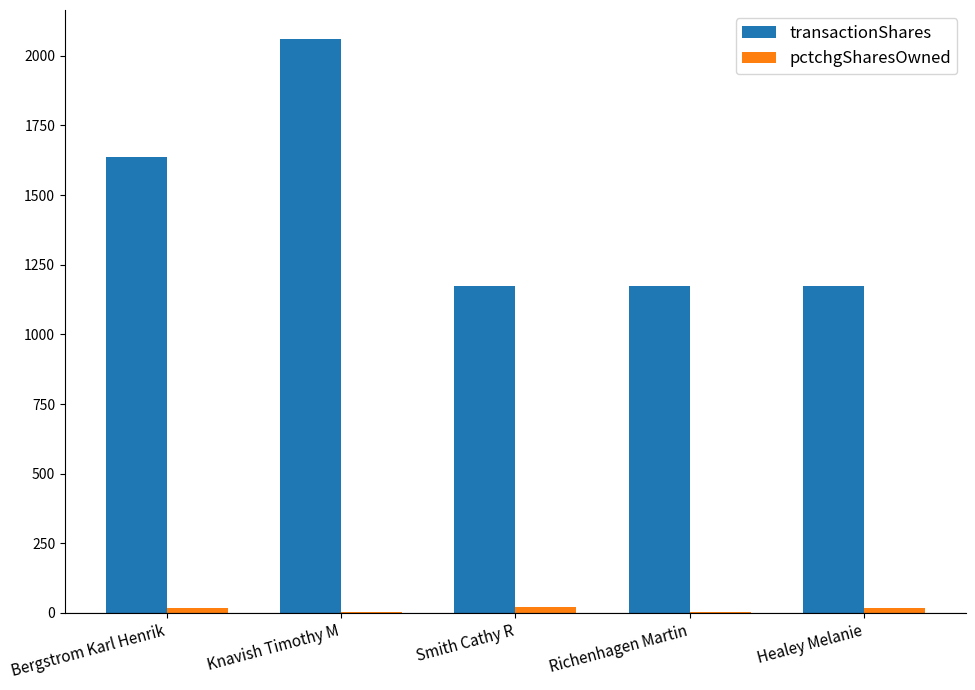

What is the greatest value displayed?

2061